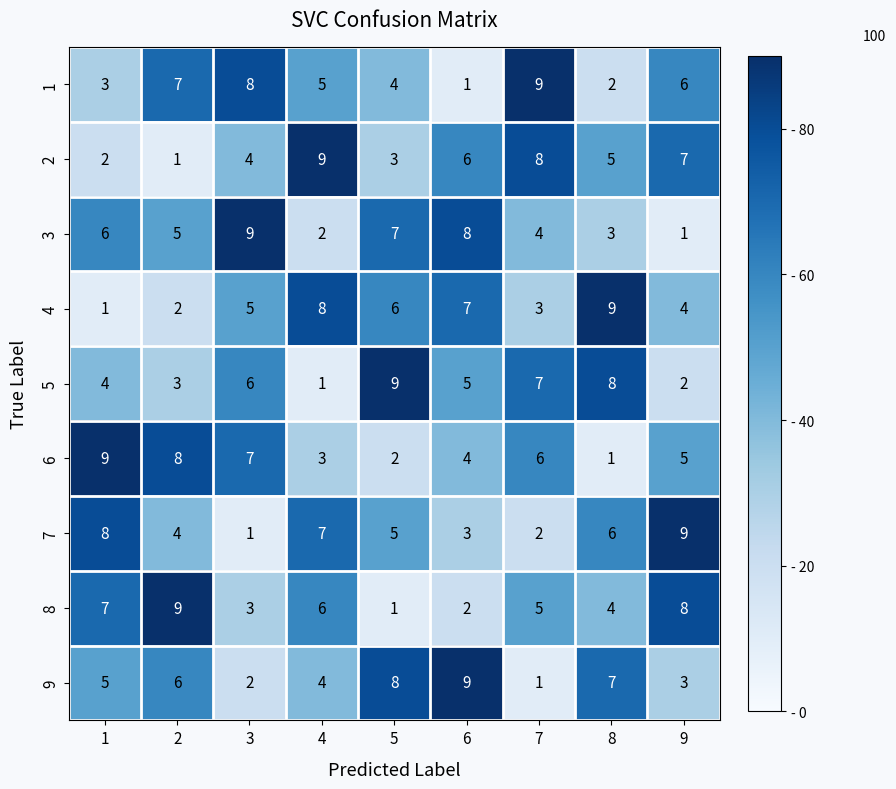

The value of 1 at 6 is 0. True or false?

False